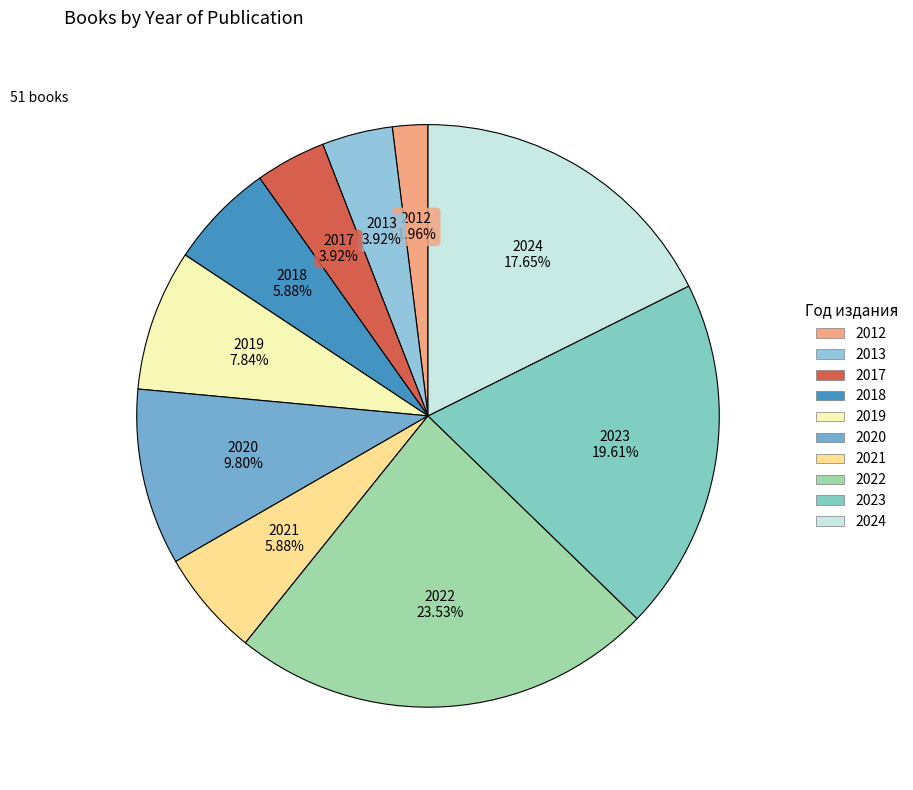

To the nearest percent, what is the difference between the largest and smallest slice percentages?

22%